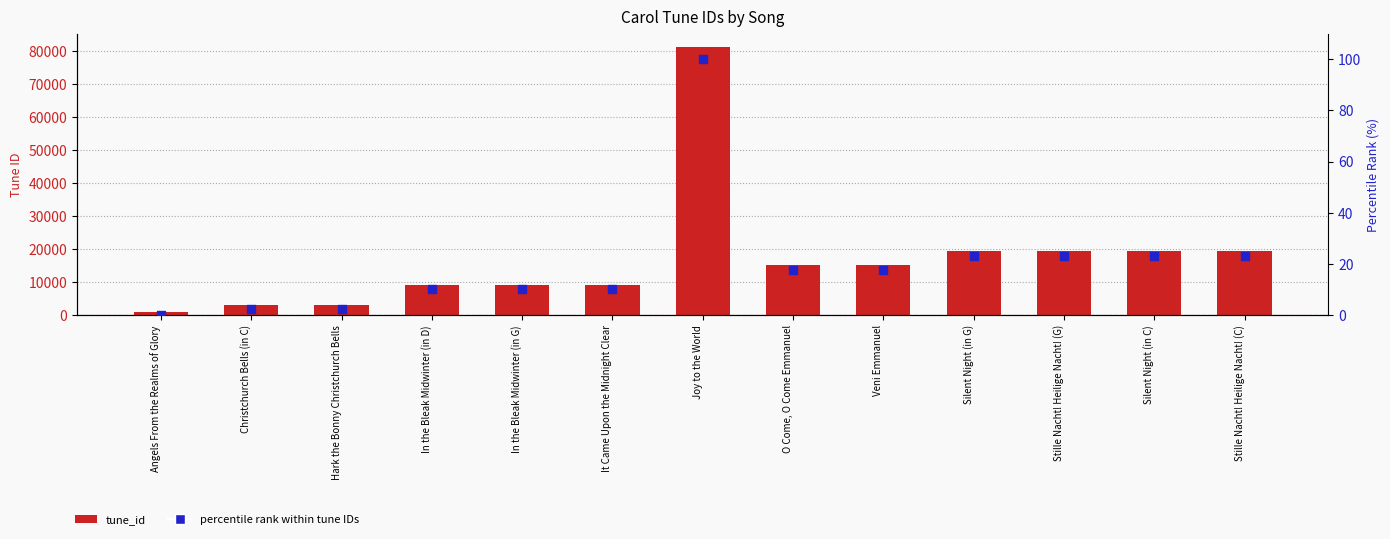

Which series contains the highest Y value?

tune_id